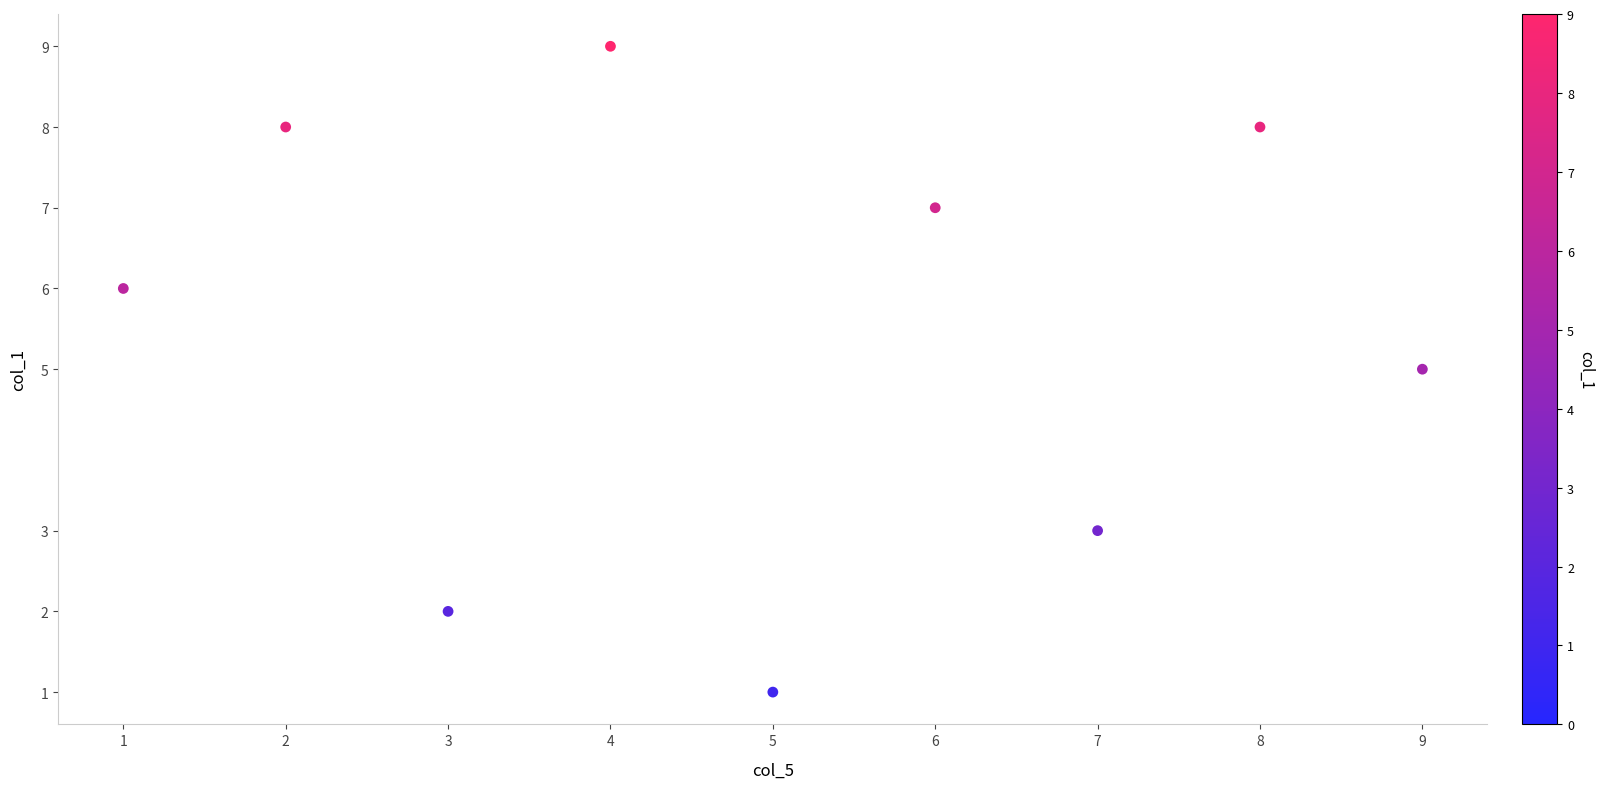

What is the average Y value?

5